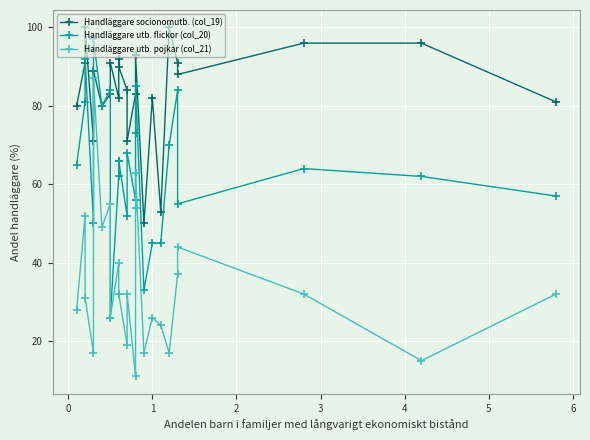

List the series in order of their overall mean, highest first.

Handläggare socionomutb. (col_19), Handläggare utb. flickor (col_20), Handläggare utb. pojkar (col_21)